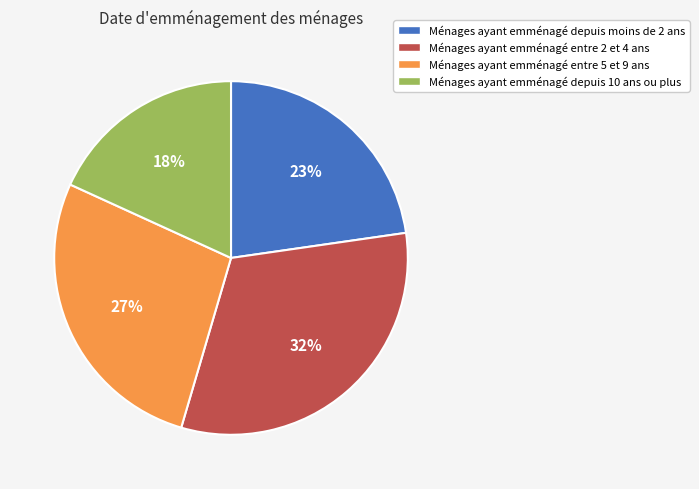

What is the largest slice in the pie chart?

Ménages ayant emménagé entre 2 et 4 ans